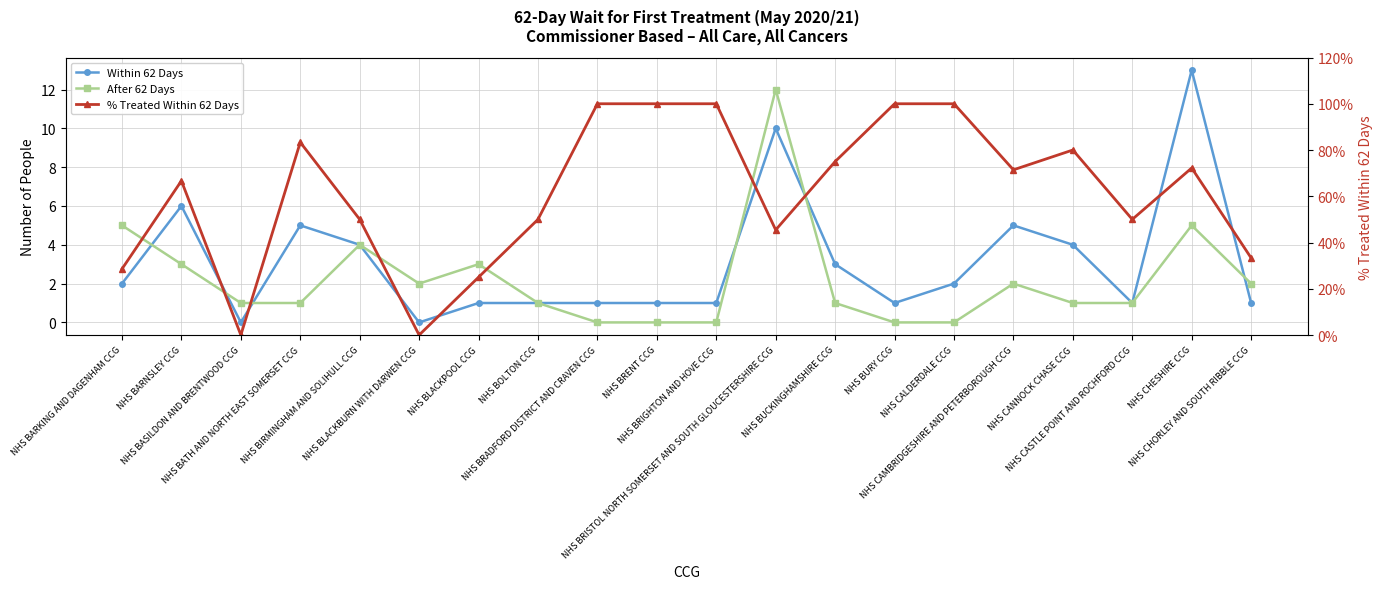

What is the difference between the highest and lowest values at NHS CANNOCK CHASE CCG?

79.0